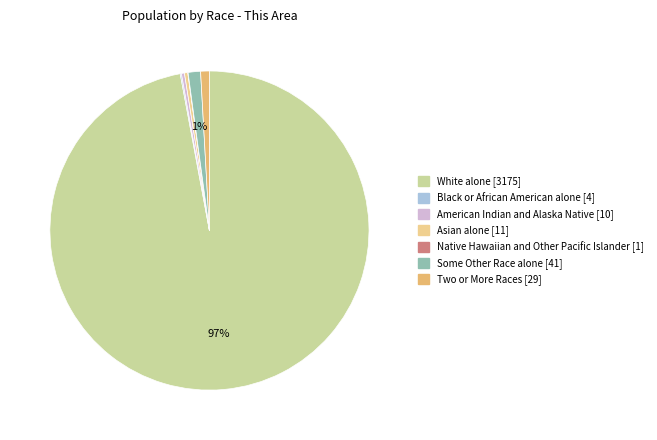

To the nearest percent, what portion does Some Other Race alone represent?

1%